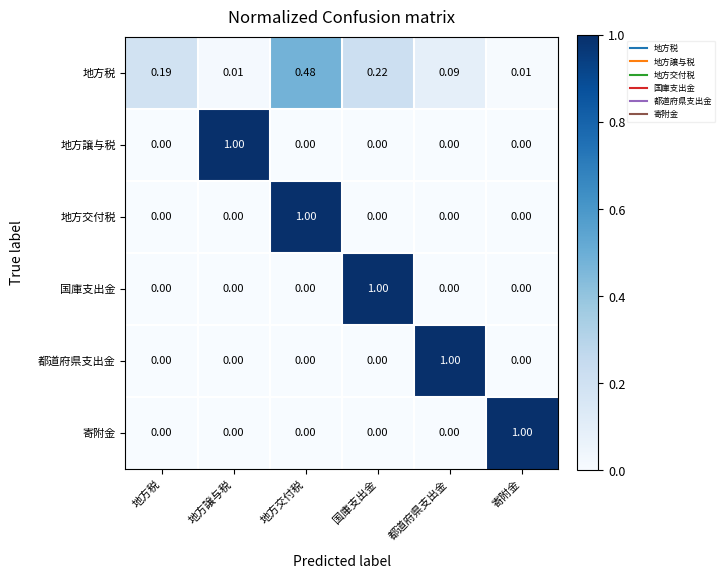

What is the difference between the highest and lowest values at 寄附金?

1.0